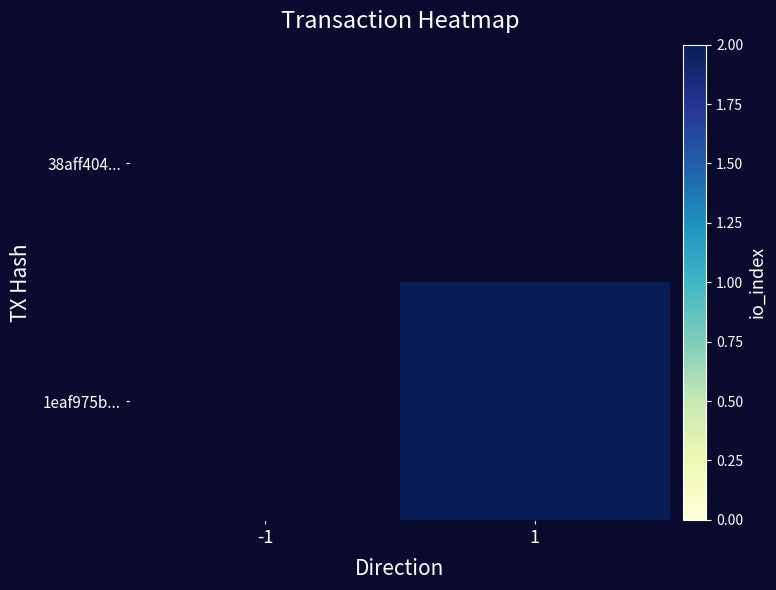

What is the sum of all 1eaf975b... values?

2